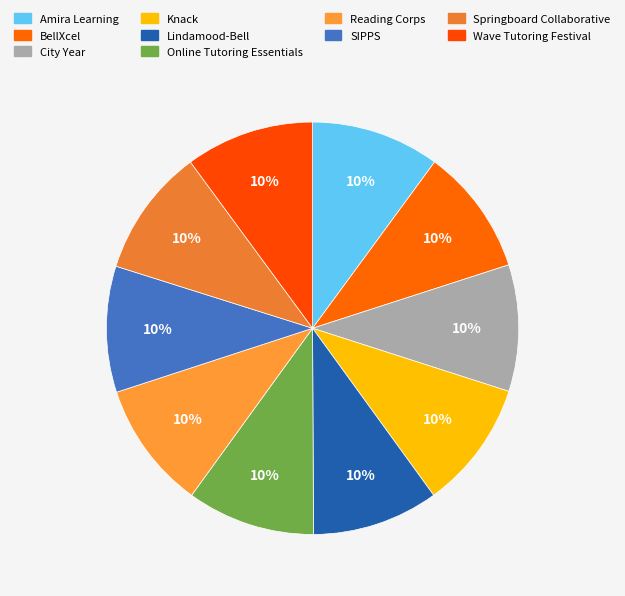

How many slices are in this pie chart?

10